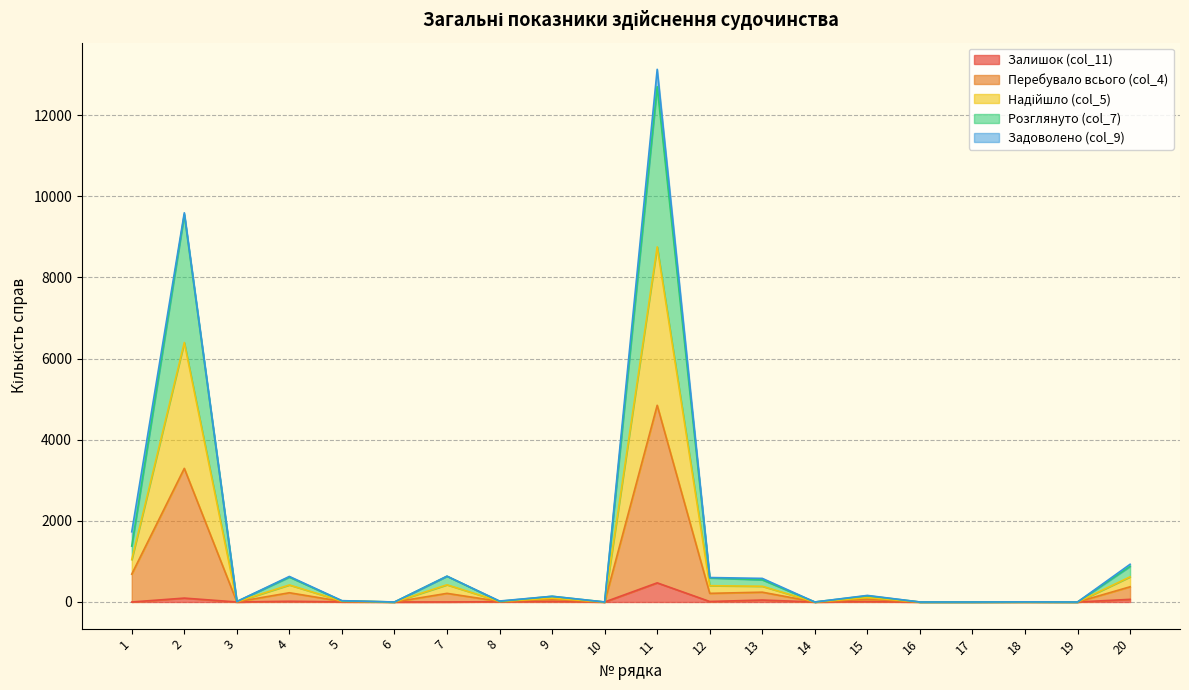

What is the value of the Надійшло (col_5) point at the 8th from the left?

16